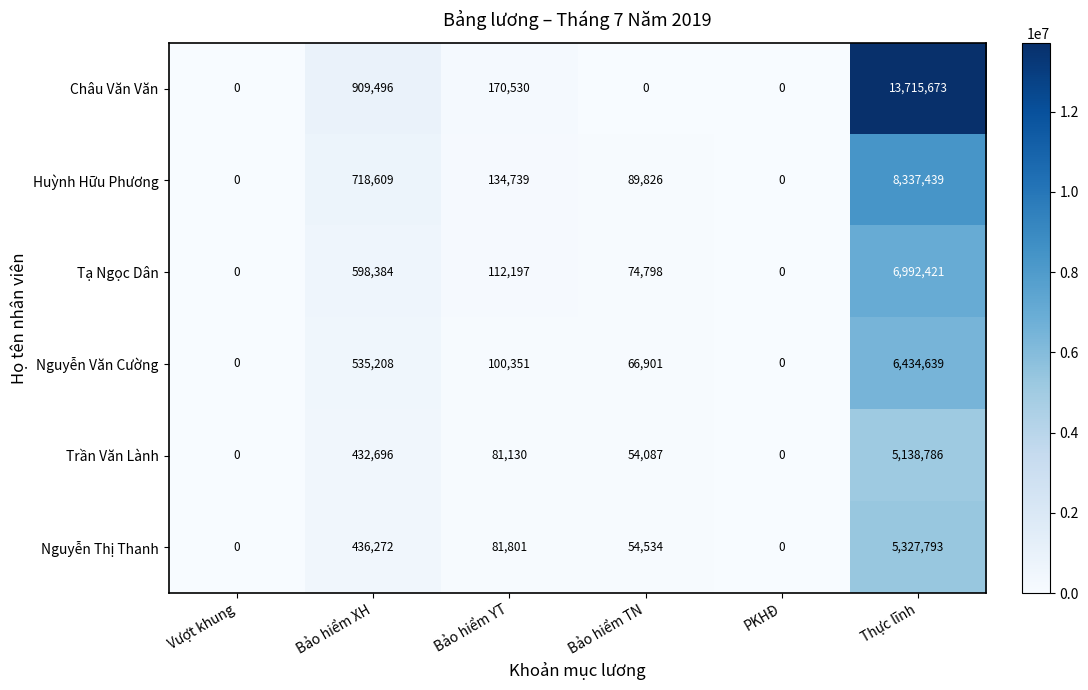

List the series in order of their peak value, highest first.

Châu Văn Văn, Huỳnh Hữu Phương, Tạ Ngọc Dân, Nguyễn Văn Cường, Nguyễn Thị Thanh, Trần Văn Lành